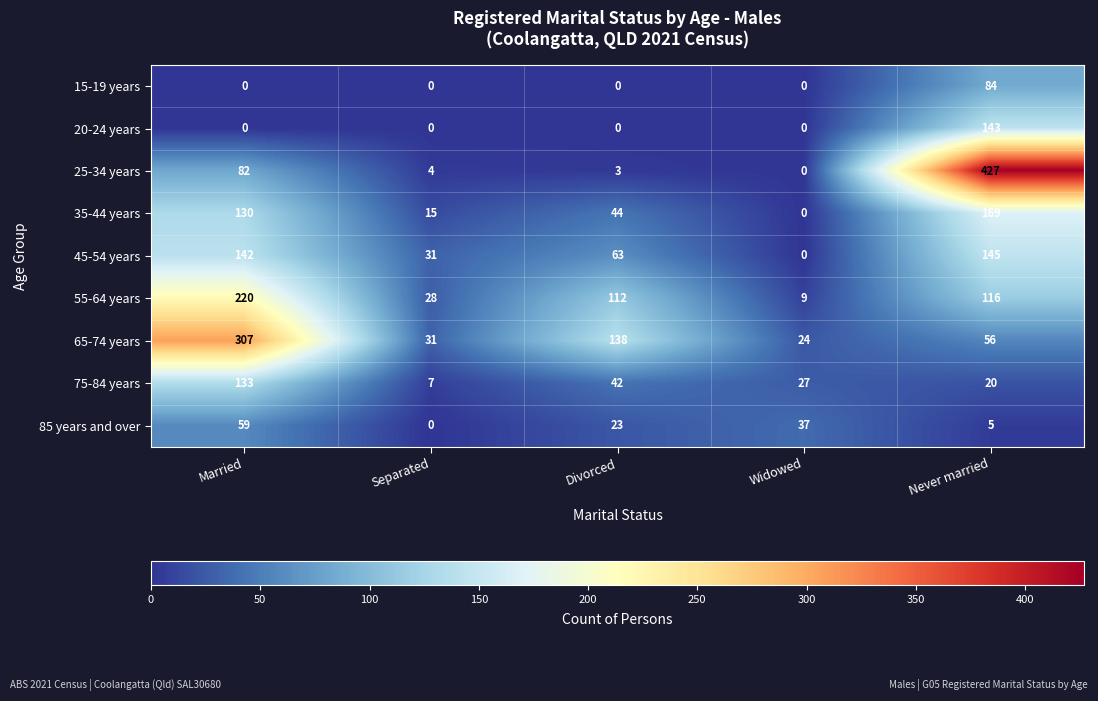

Which category has the lowest value in the 85 years and over series?

Separated